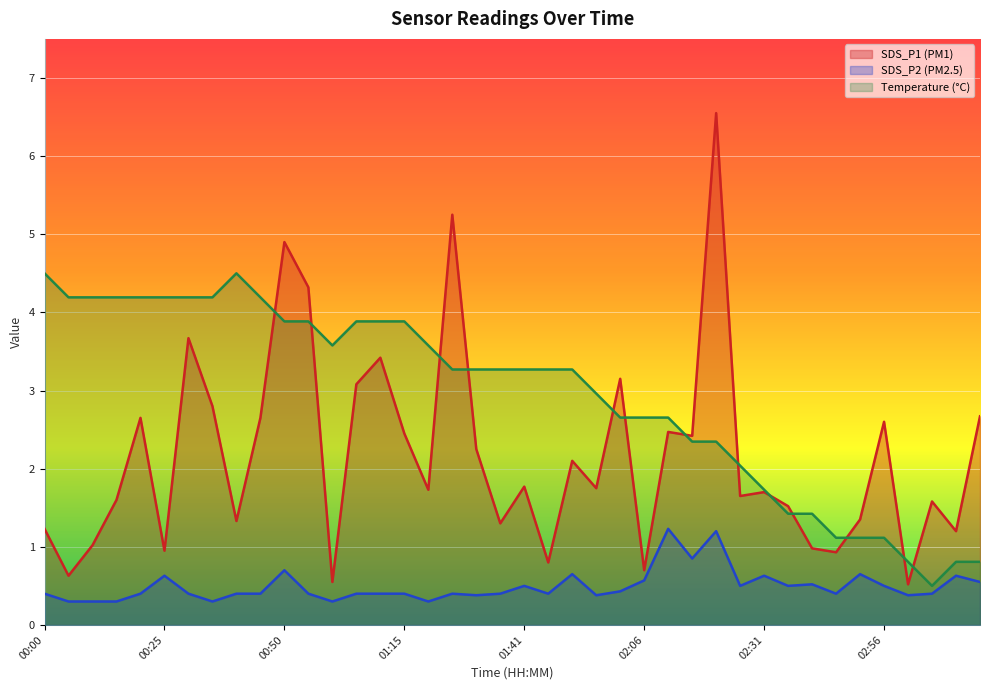

What position from the left is 01:15?

16